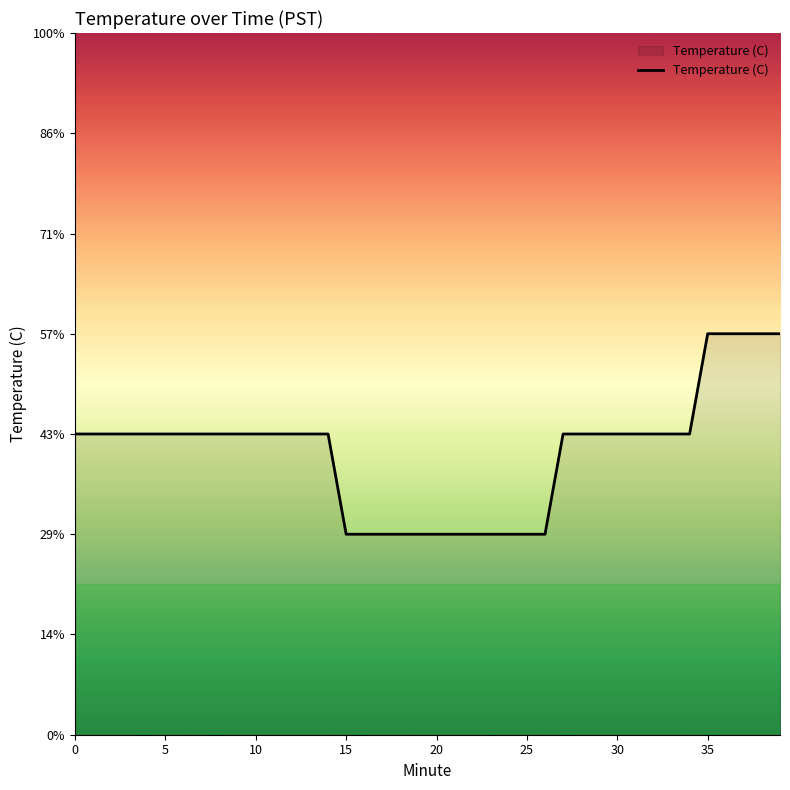

Does the chart display data point markers on the line(s)?

No